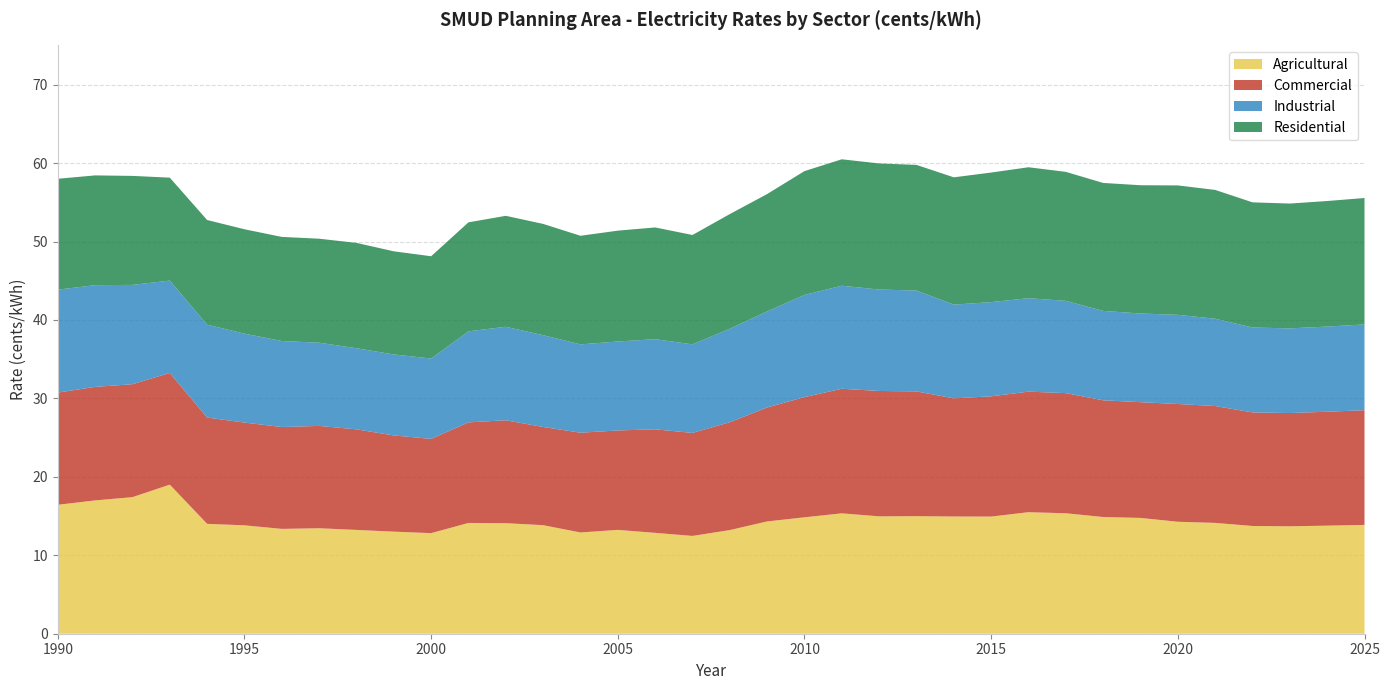

What is the maximum value shown in the chart?

19.0